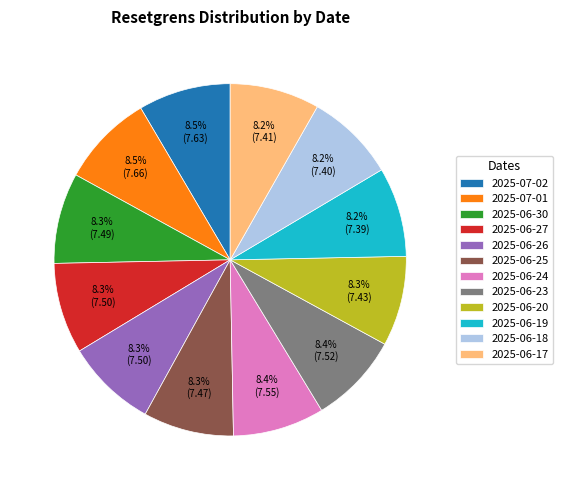

Count the number of slices in the pie.

12